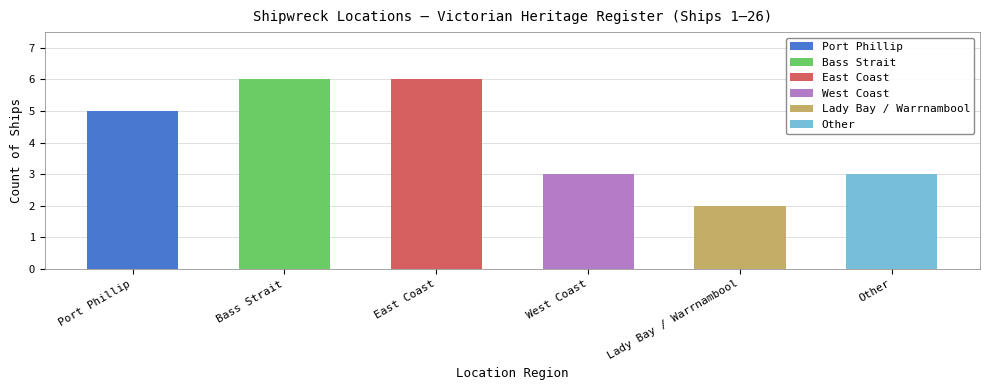

Count the values in the range 3 to 6.

5